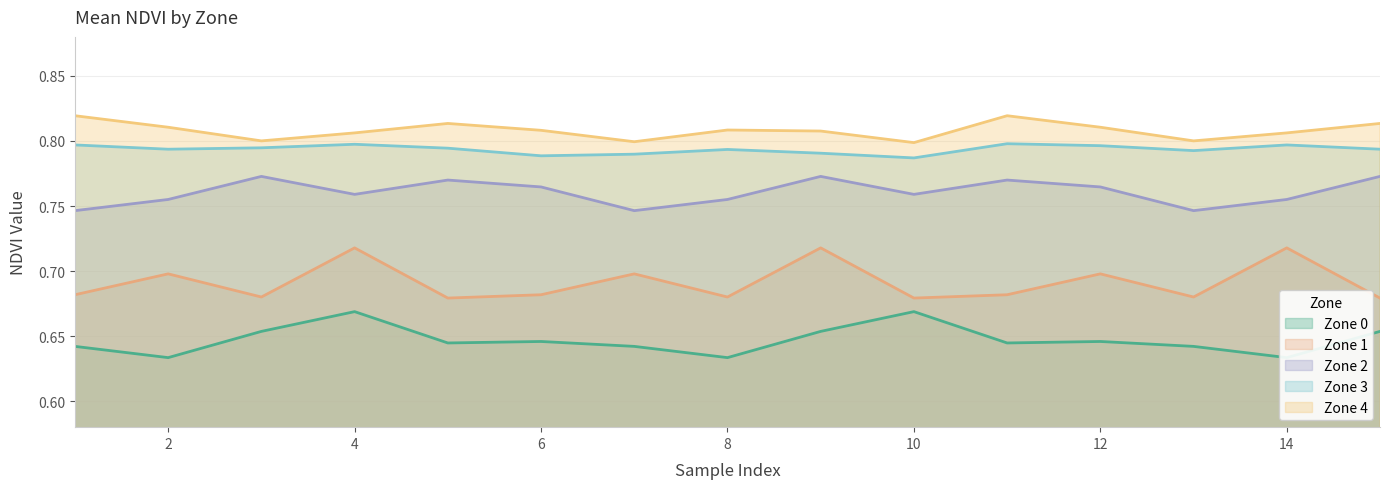

True or false: Zone 2 has a value of 0.8 at 2.

True